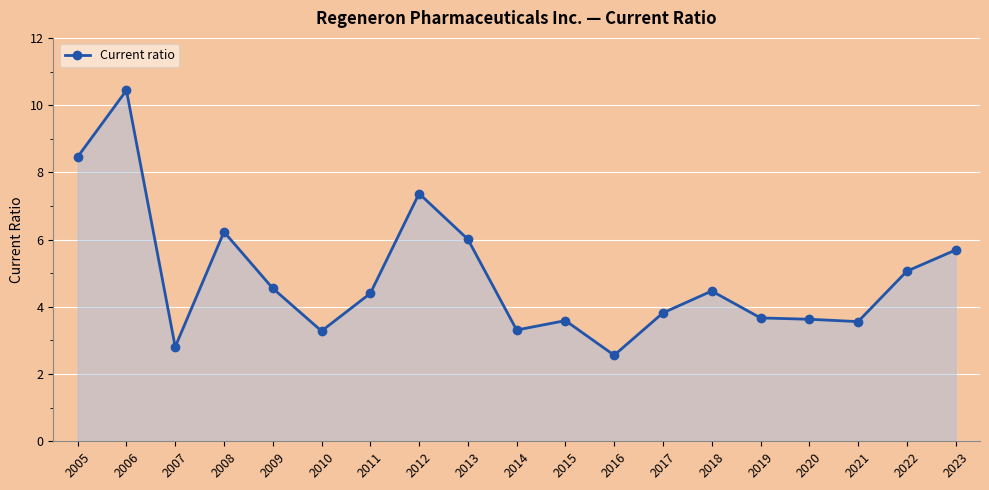

At which category does the chart reach its peak across all series?

2006